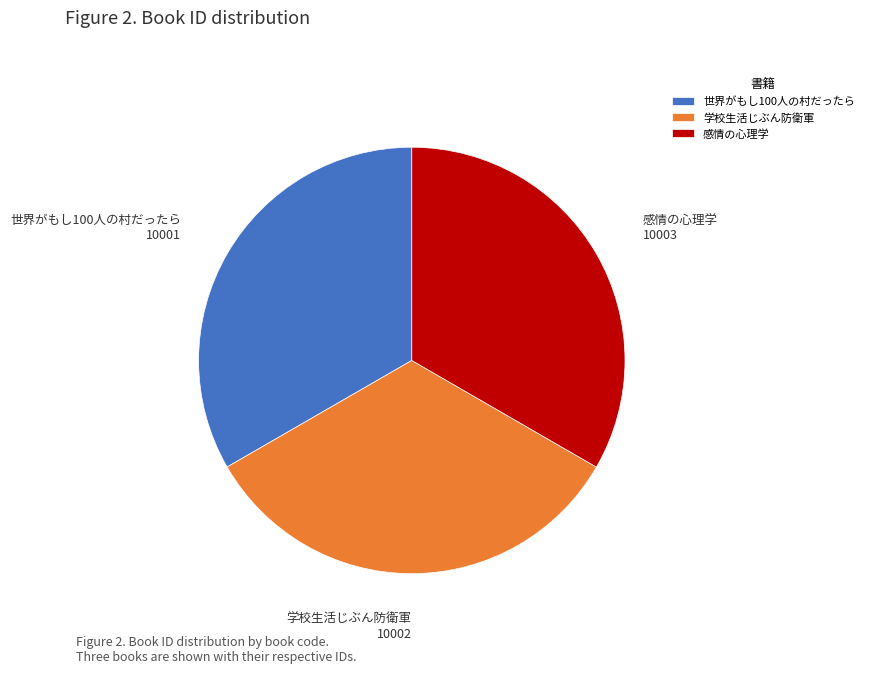

The 世界がもし100人の村だったら slice represents 33% of the pie. True or false?

True